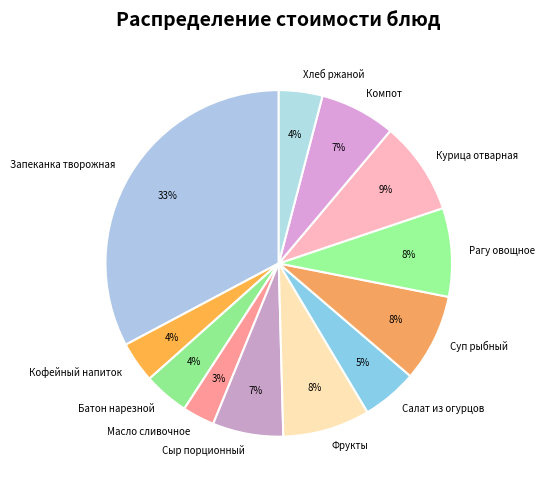

Which slice is the largest?

Запеканка творожная